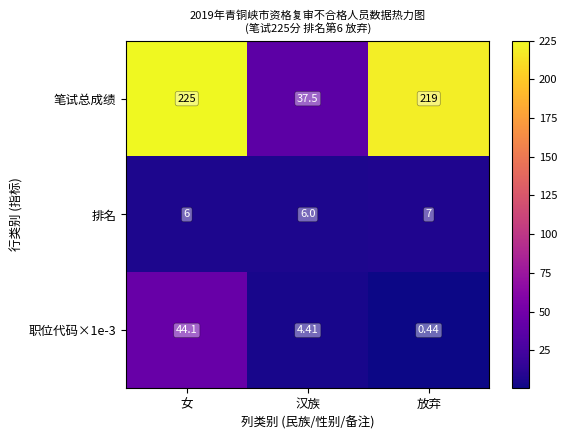

What is the total value across all series at 汉族?

47.9